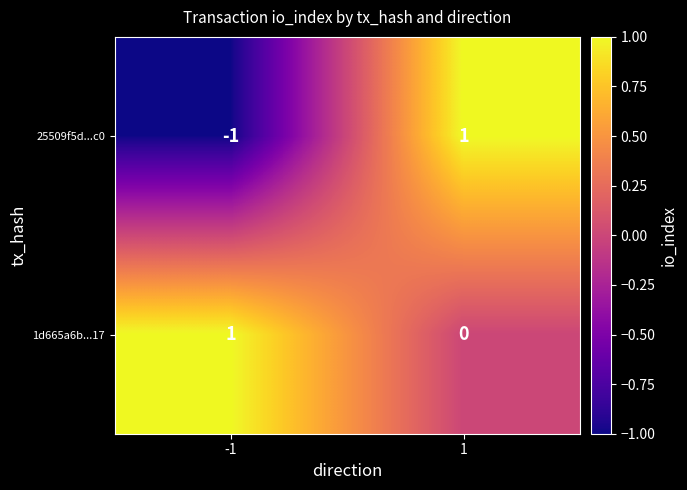

Is the value of 1d665a6b...17 at -1 greater than the value of 25509f5d...c0 at -1?

Yes